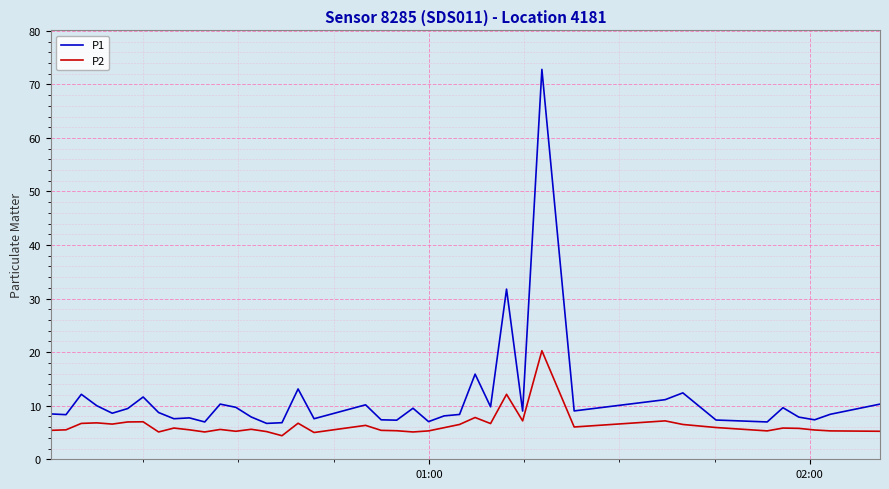

Which series has the widest spread of values?

P1